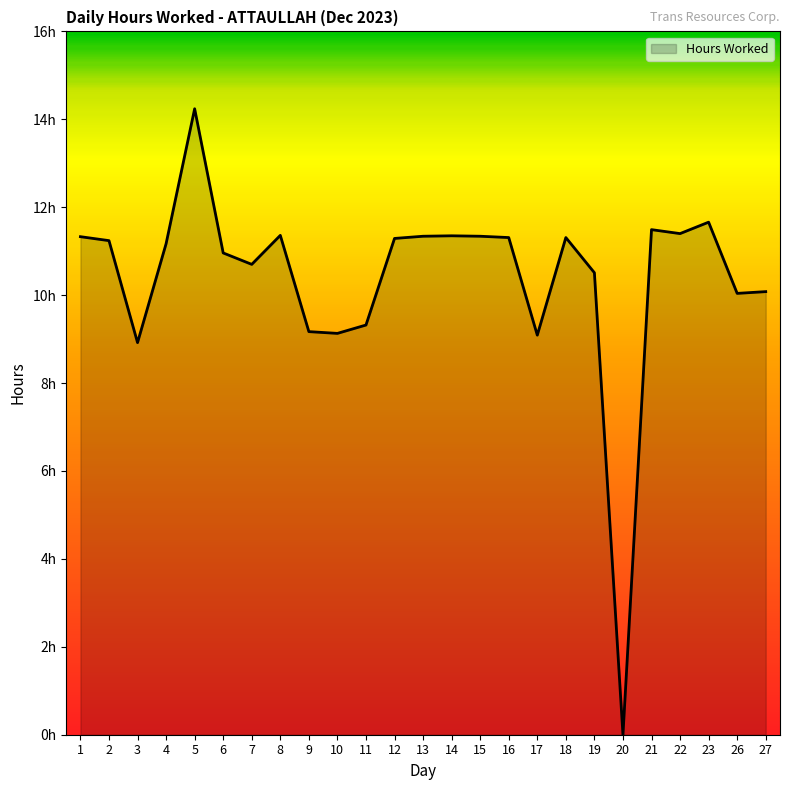

Does the chart display data point markers on the line(s)?

No